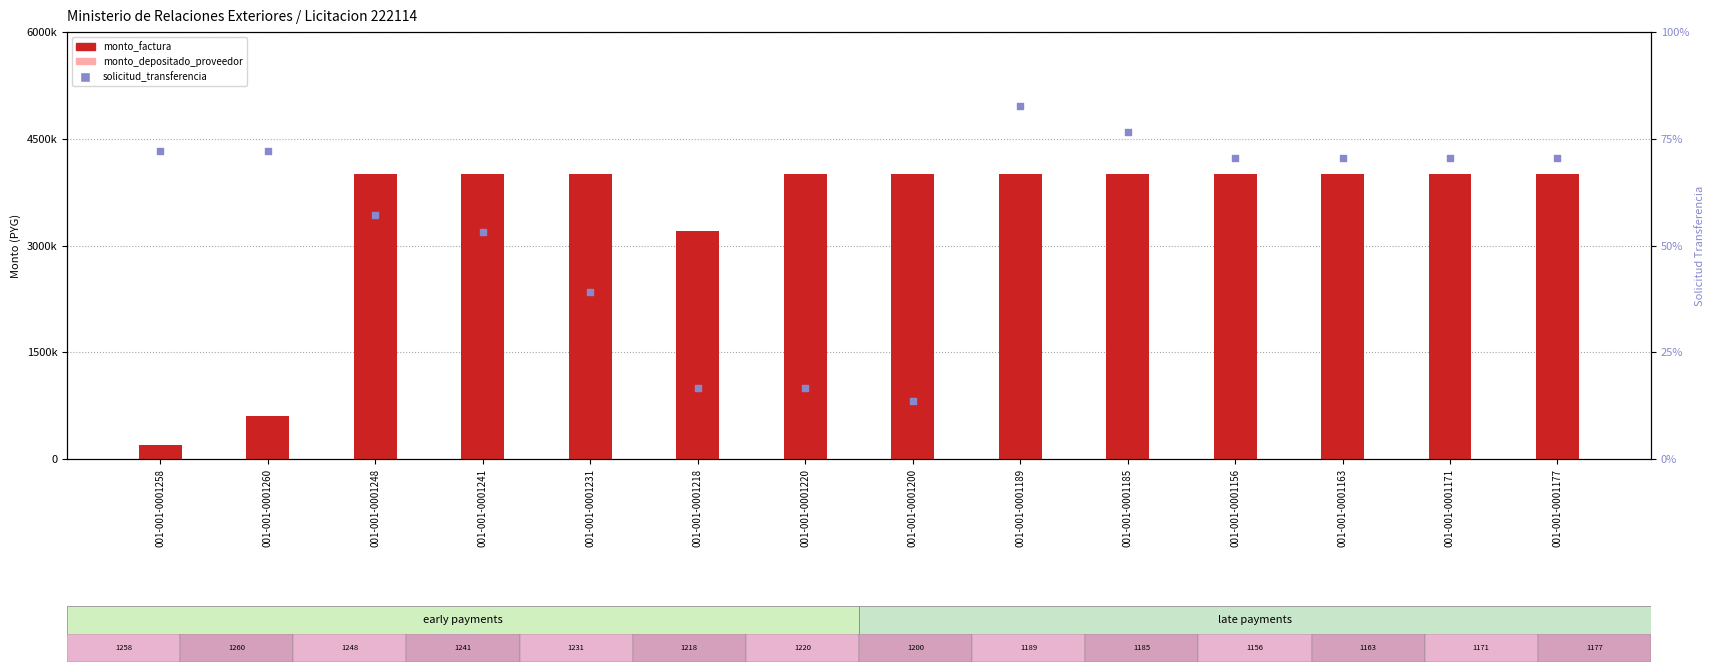

At which category is the sum across all series the highest?

001-001-0001185